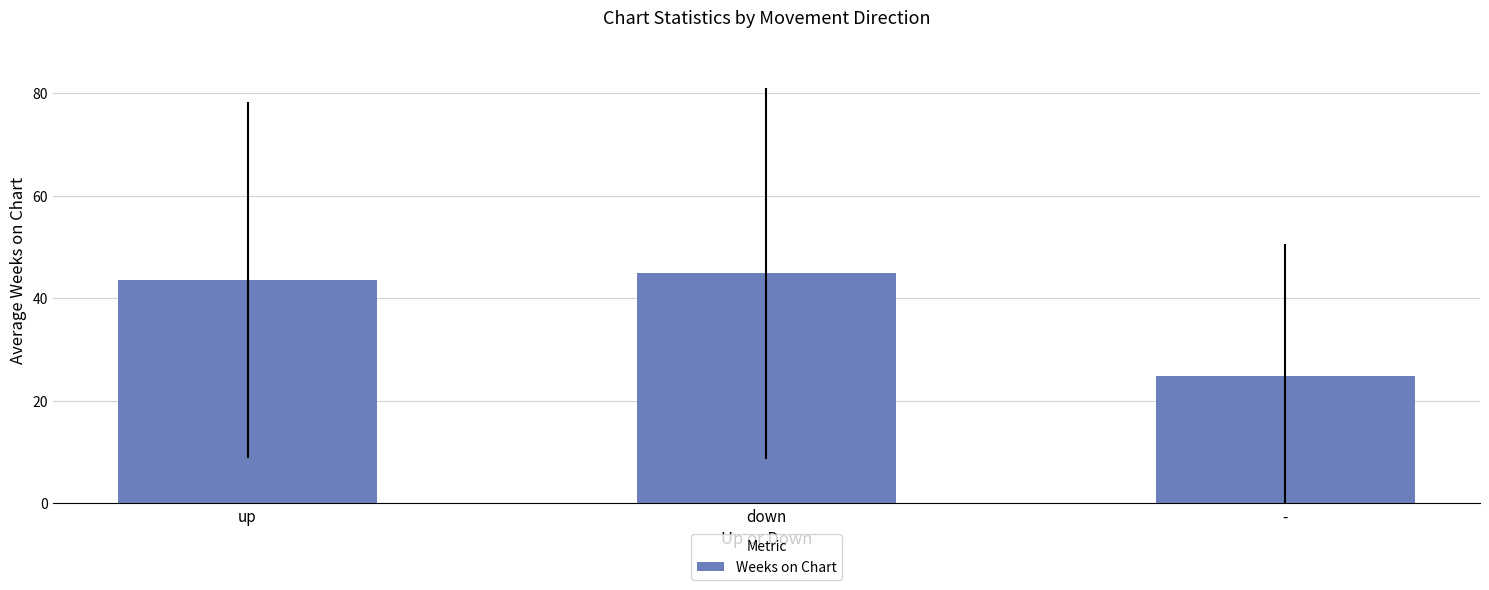

At which label does the data first exceed 43?

up